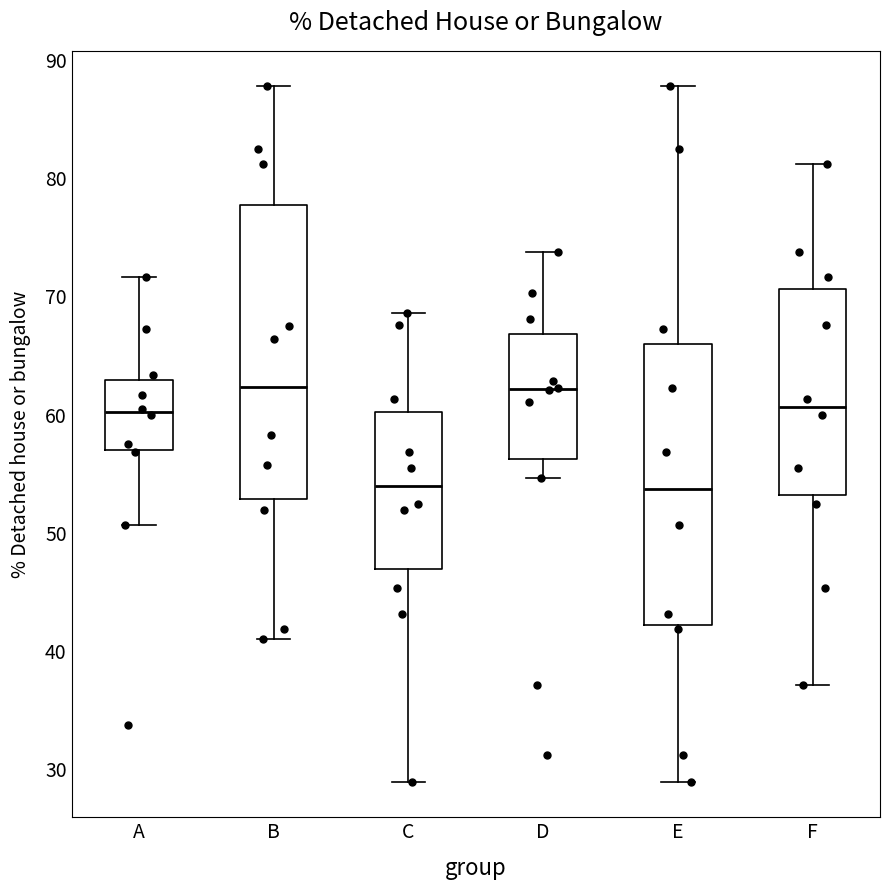

Comparing the boxes themselves (not the whiskers), which one is the tallest?

B